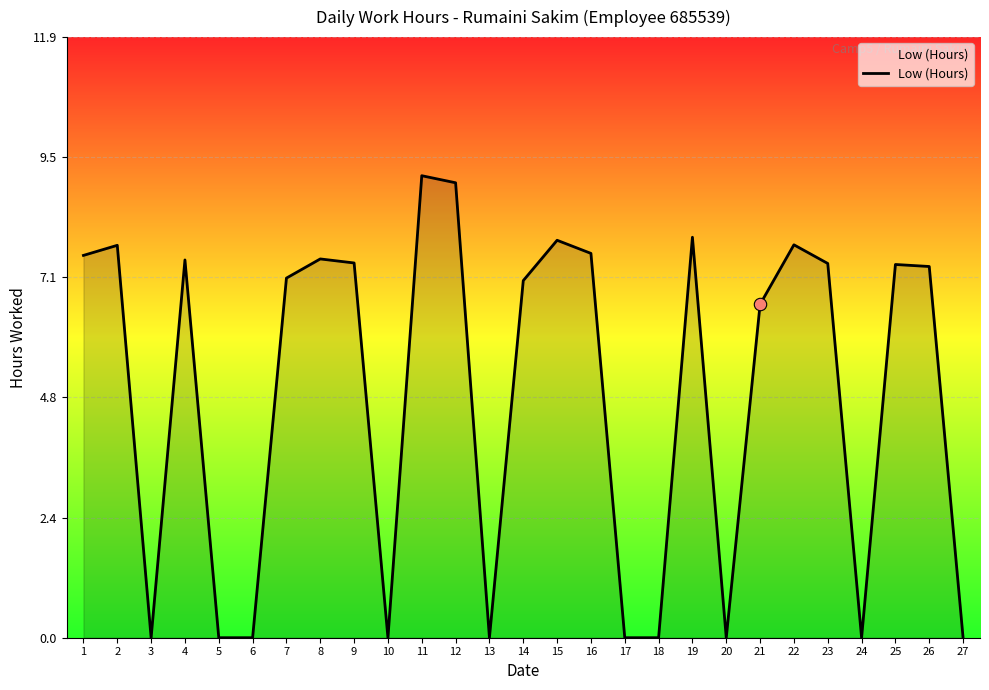

What is the change in value from 5 to 7?

+7.1